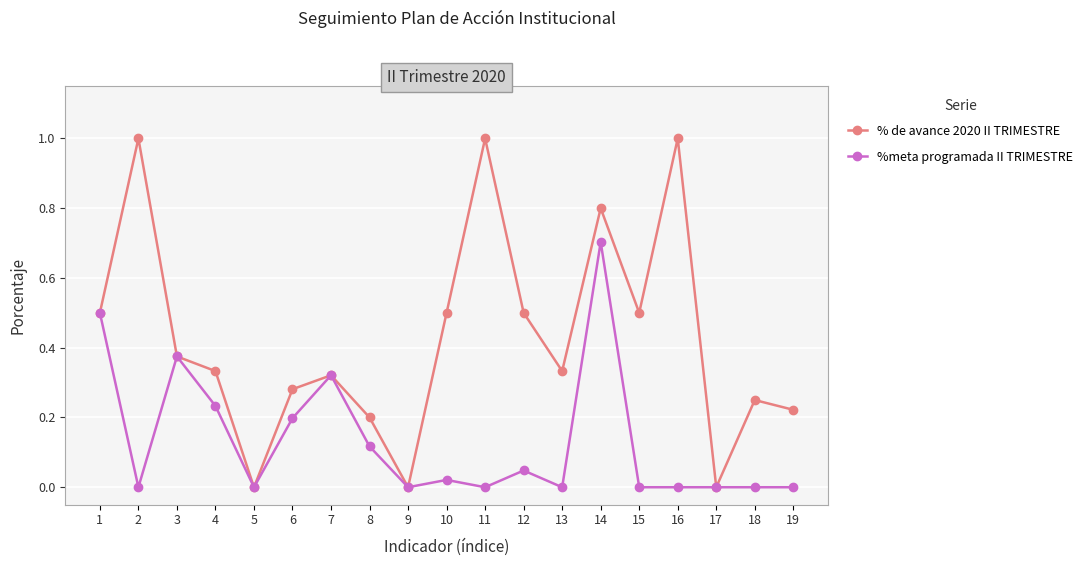

How many data points does each series have?

19